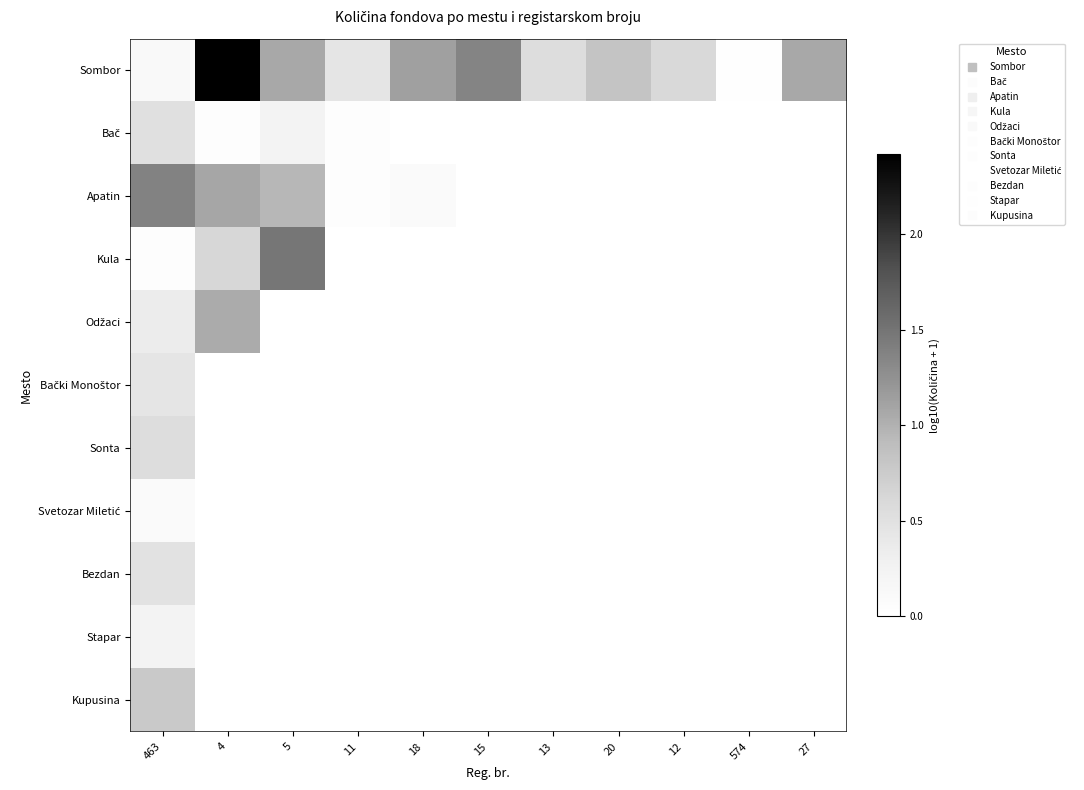

List the series in order of their peak value, lowest first.

Svetozar Miletić, Stapar, Bački Monoštor, Bezdan, Bač, Sonta, Kupusina, Odžaci, Apatin, Kula, Sombor